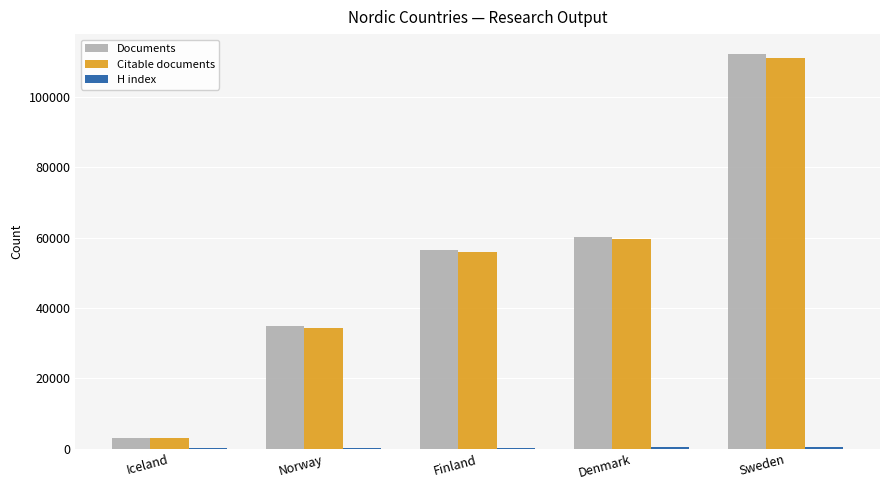

Which series changed the most between Iceland and Finland?

Documents